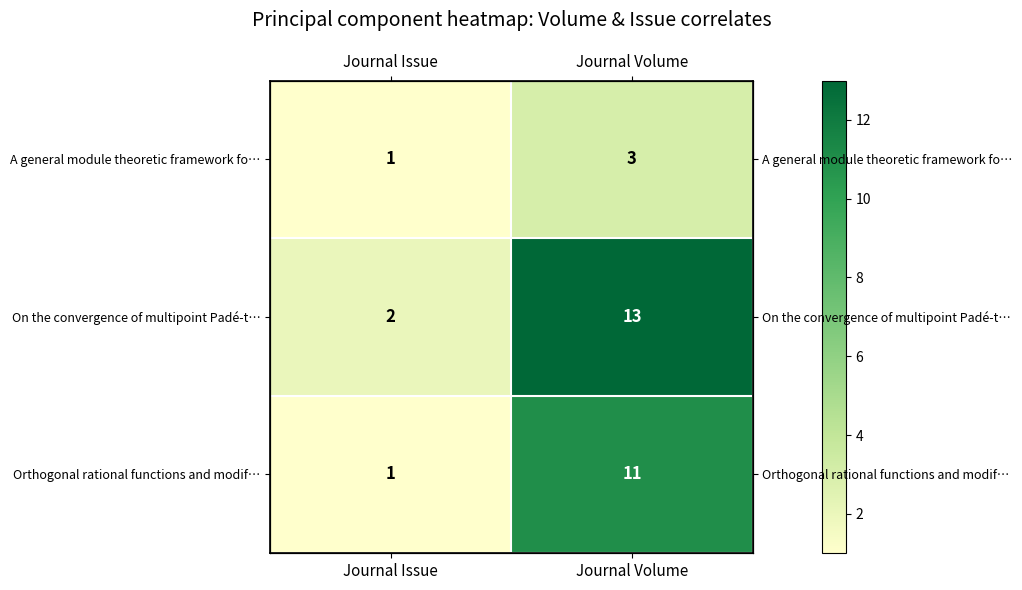

Which series has the largest total across all categories?

On the convergence of multipoint Padé-t…